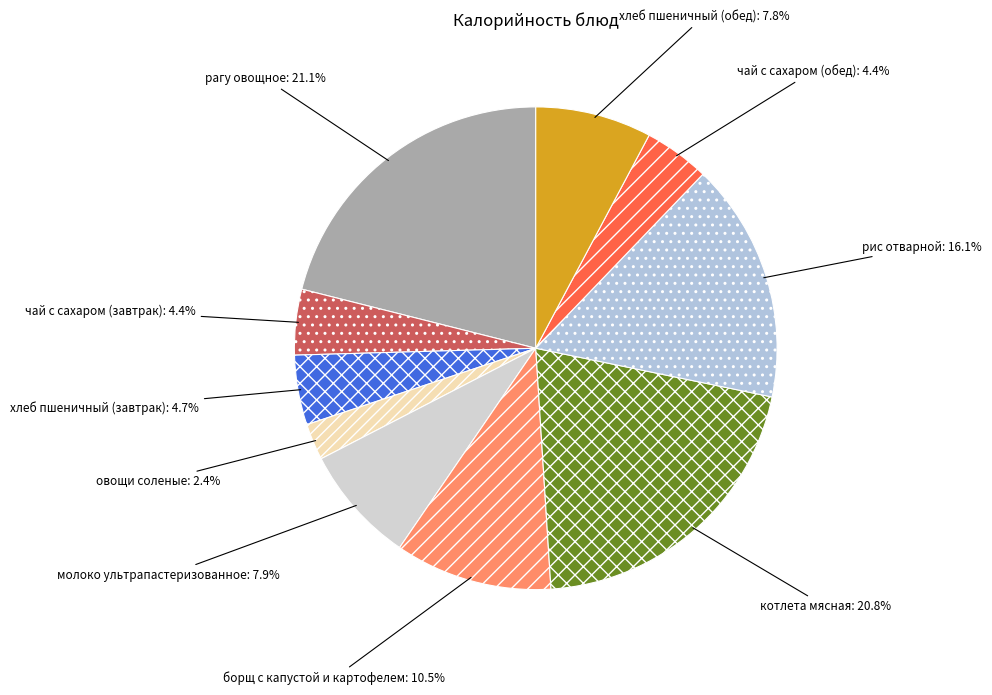

Which category has the biggest portion of the pie?

рагу овощное